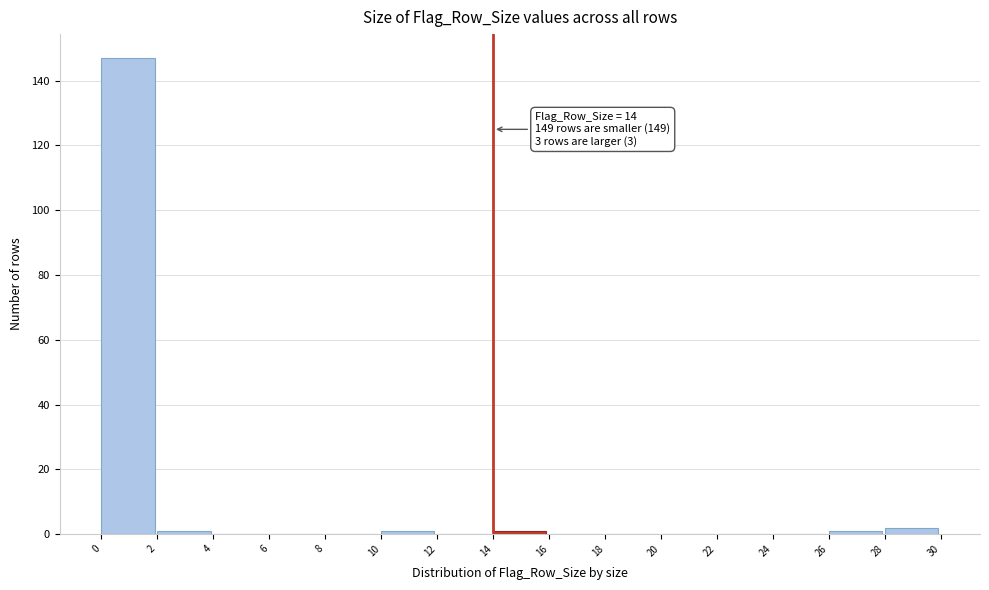

Over which range of the x-axis is the bar tallest?

0 to 2